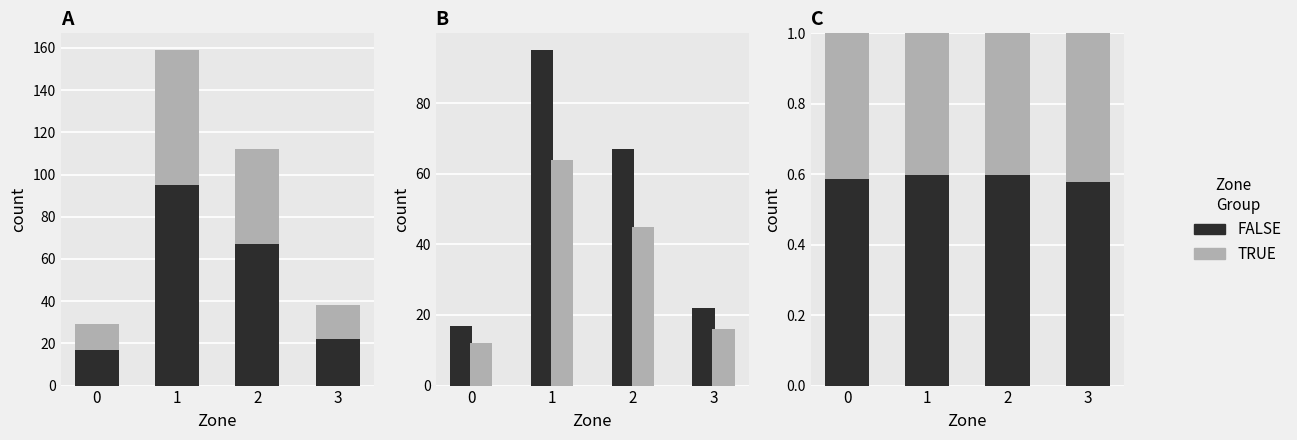

Reading right to left, list all the values displayed in this chart.

FALSE: 0.6	0.6	0.6	0.6
TRUE: 0.4	0.4	0.4	0.4